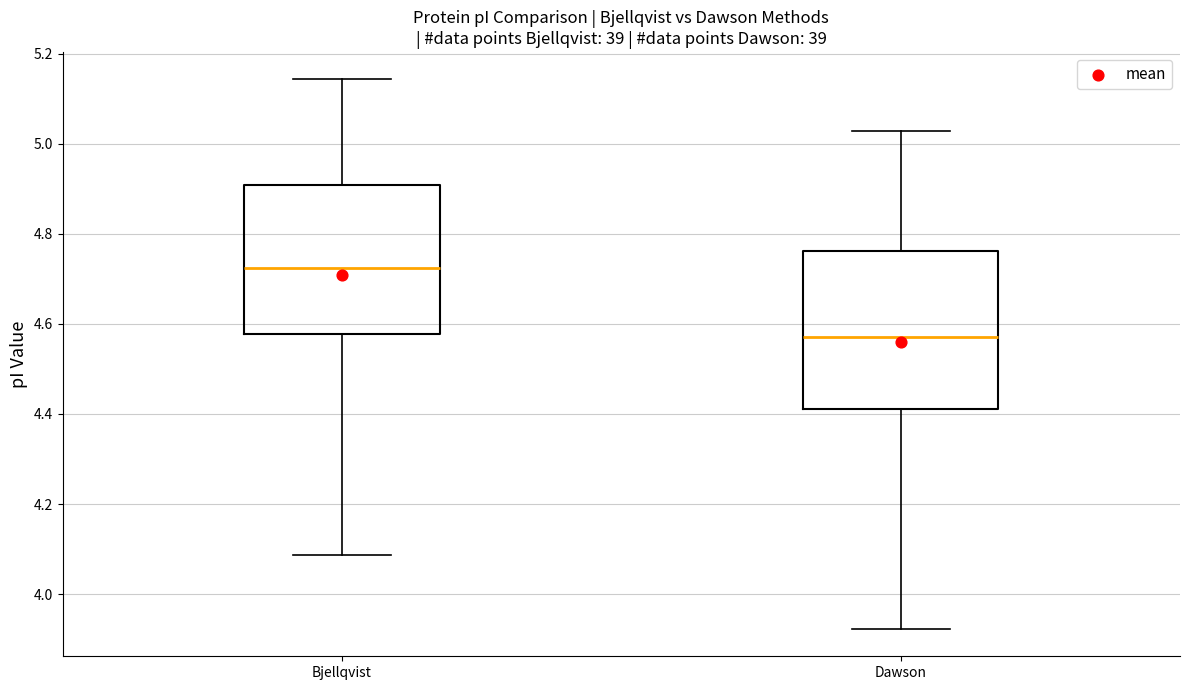

Reading left to right, transcribe this box plot: for each box, give where its median line is, the range the box spans, and where its two whiskers end, as read against the y-axis. The values are not printed on the chart, so give them approximately, as read against the axis.

Bjellqvist: median 4.72, box 4.58 to 4.90, whiskers 4.08 to 5.14
Dawson: median 4.58, box 4.42 to 4.76, whiskers 3.92 to 5.02